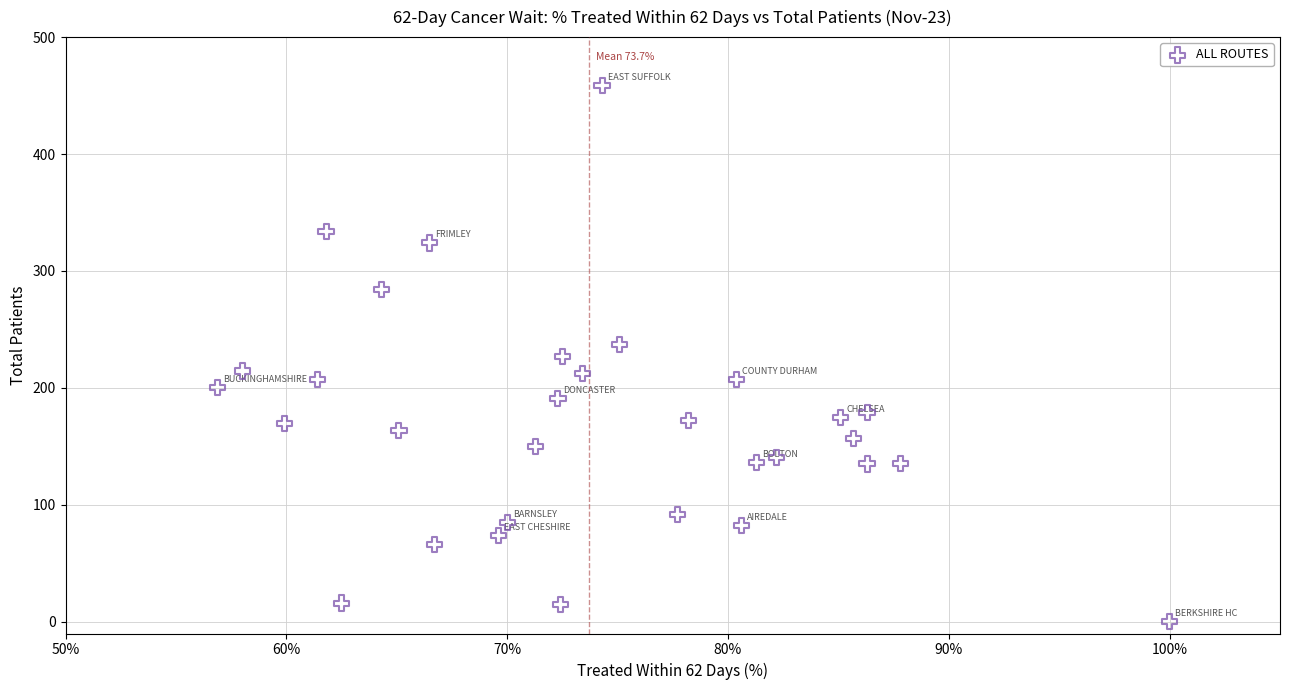

What is the range of X values (max minus min)?

0.4